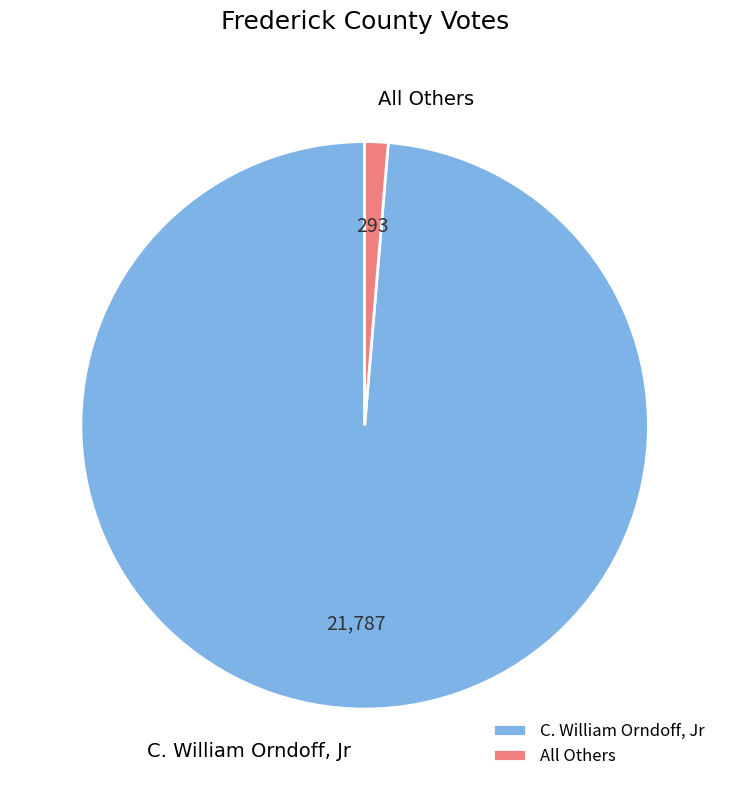

Is there any slice that represents more than half of the pie?

Yes